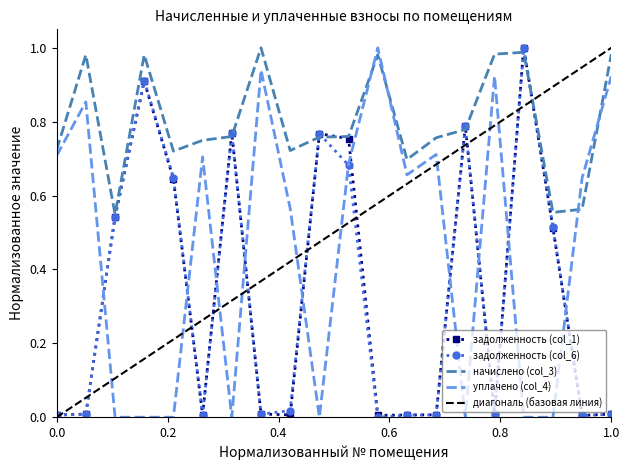

Is the value of начислено (col_3) at 18 greater than the value of уплачено (col_4) at 9?

No